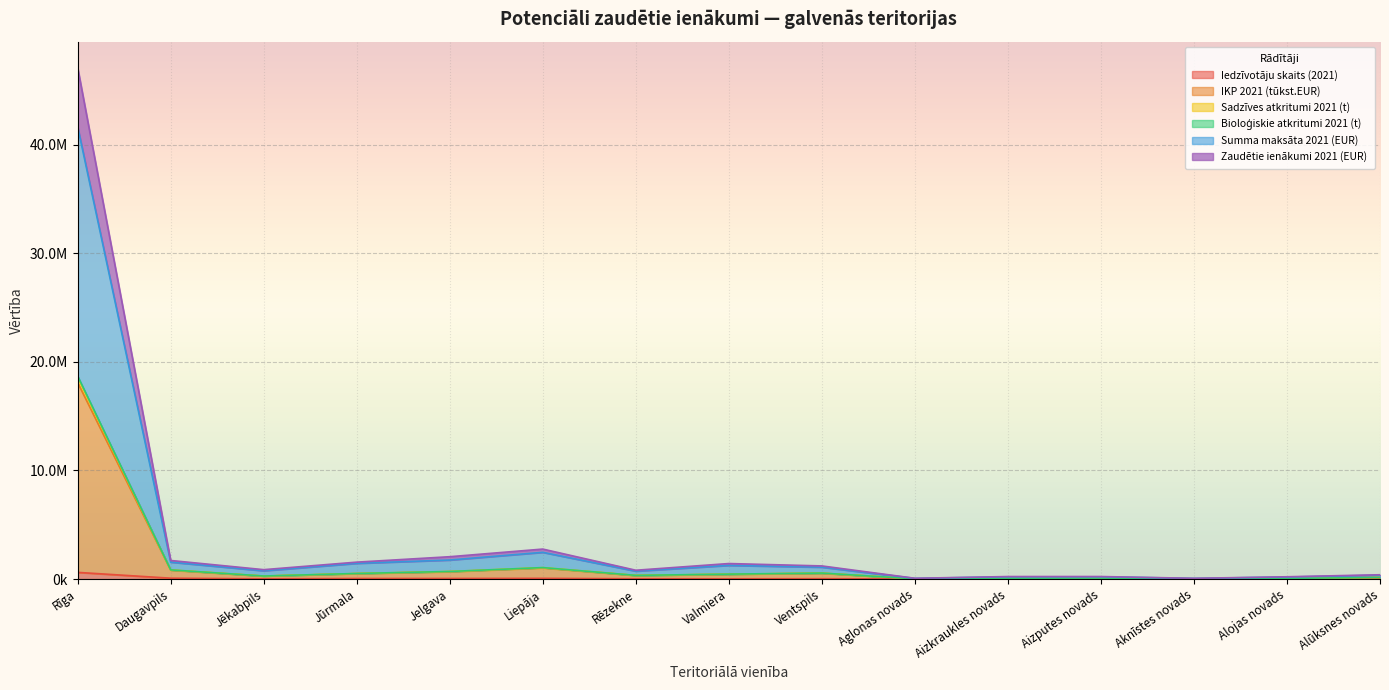

The Iedzīvotāju skaits (2021) series shows 49378.7 at Ventspils. True or false?

False